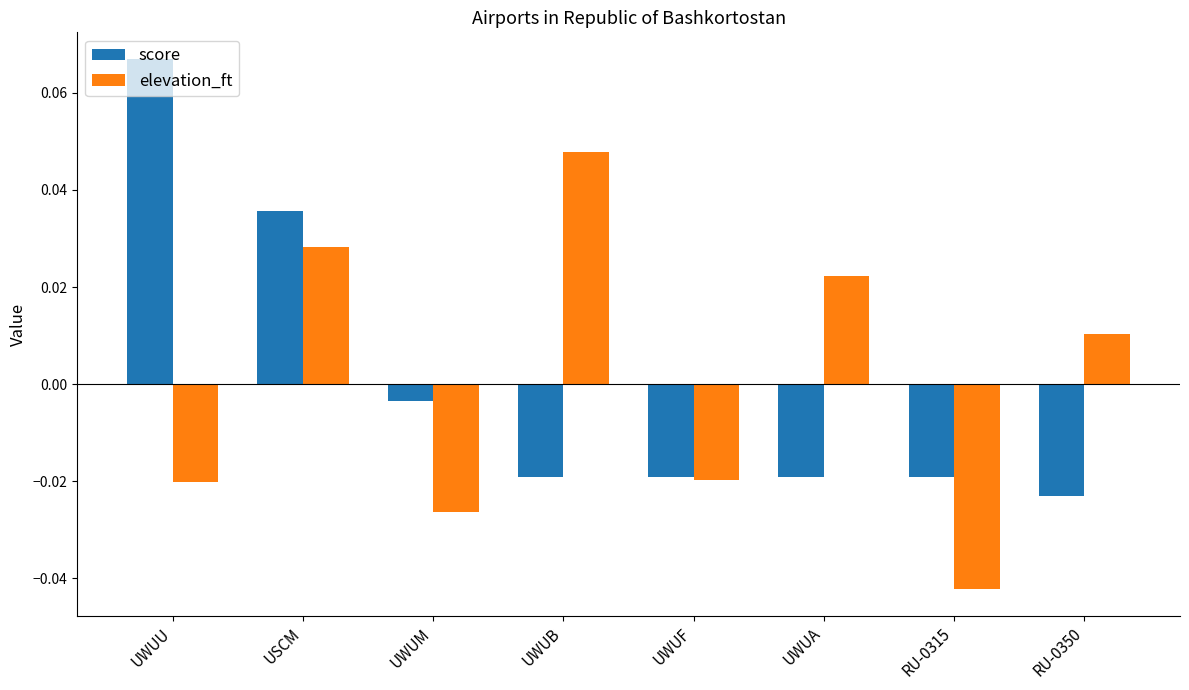

Which category has the highest value across all series?

UWUU